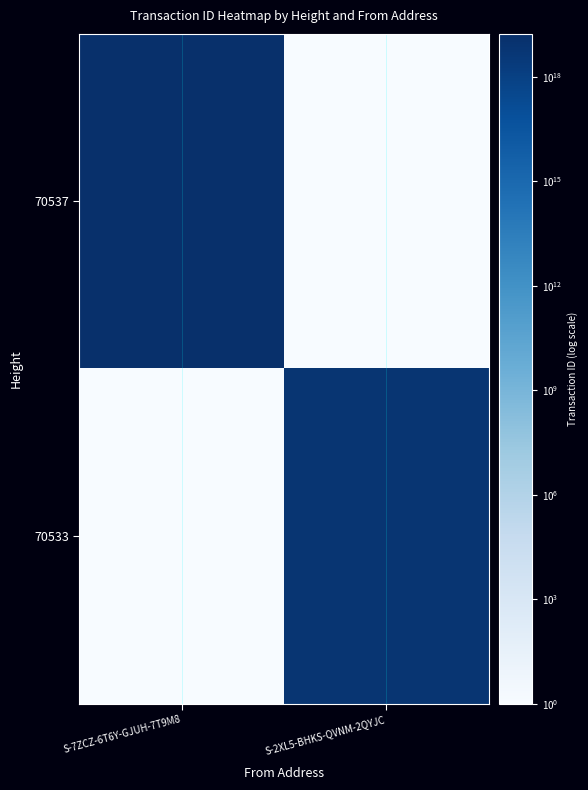

What is the maximum value shown in the chart?

17007180338941757440